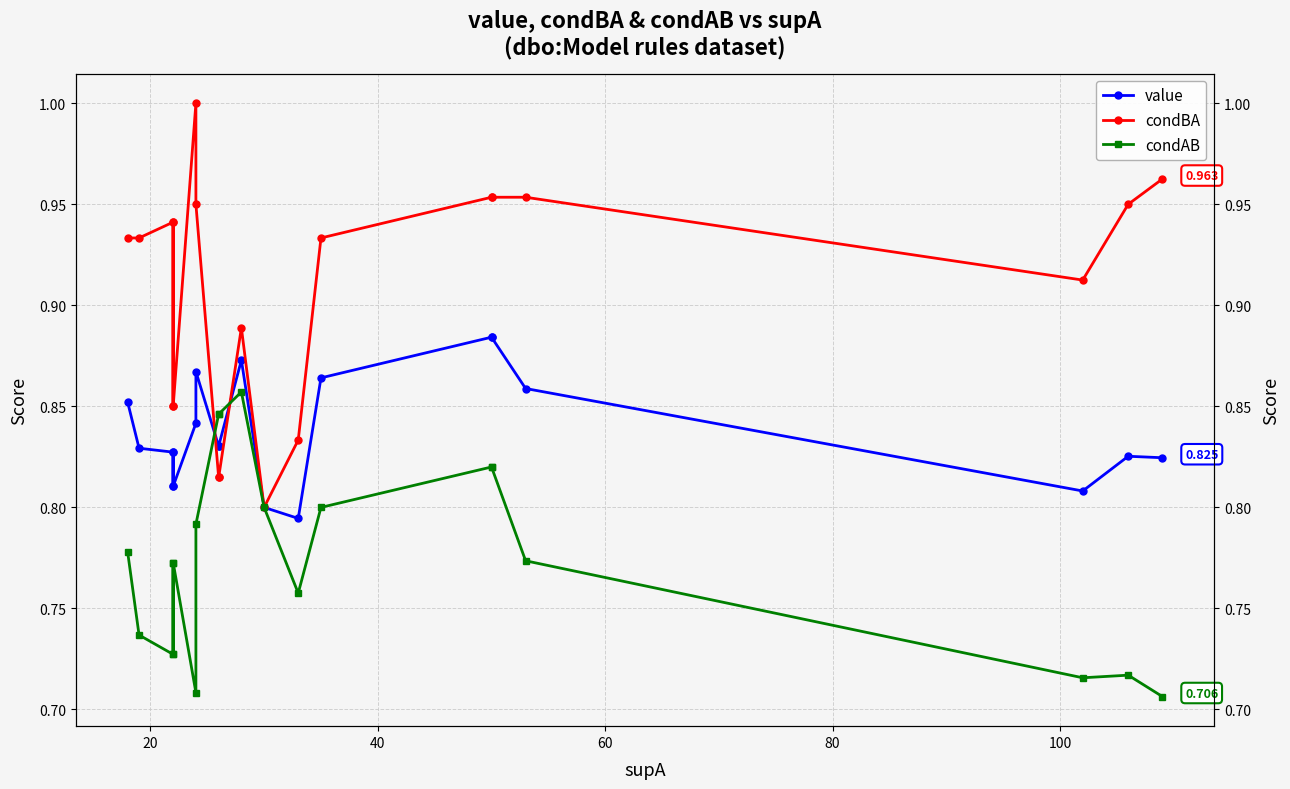

Reading left to right, extract all data points from this chart.

value: 0.9	0.8	0.8	0.8	0.8	0.8	0.8	0.9	0.8	0.8	0.9	0.8	0.8	0.9	0.9	0.9	0.9	0.8	0.8	0.8
condBA: 0.9	0.9	0.9	0.8	0.9	0.8	1.0	0.9	0.8	0.8	0.9	0.8	0.8	0.9	1.0	1.0	1.0	0.9	0.9	1.0
condAB: 0.8	0.7	0.7	0.8	0.7	0.8	0.7	0.8	0.8	0.8	0.9	0.8	0.8	0.8	0.8	0.8	0.8	0.7	0.7	0.7